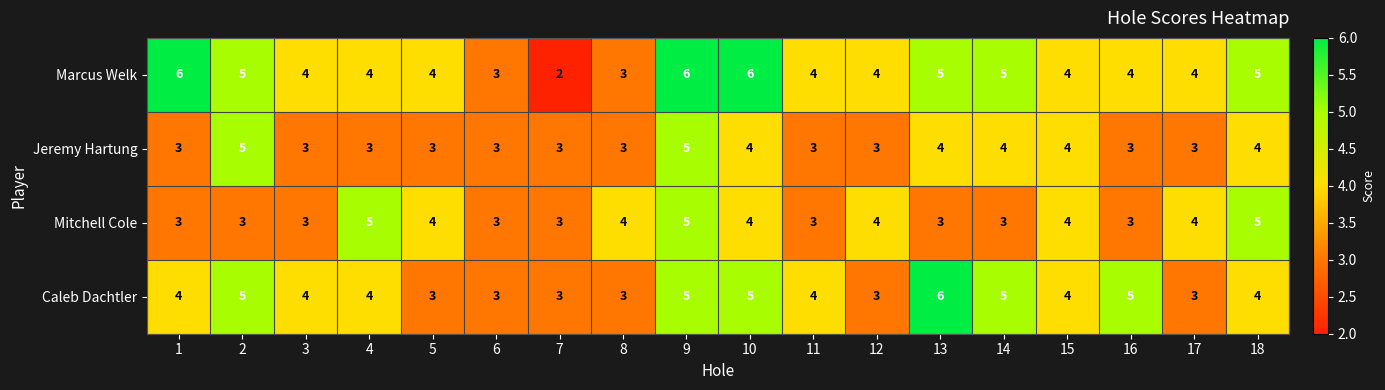

Rank the series by their average value, from lowest to highest.

Jeremy Hartung, Mitchell Cole, Caleb Dachtler, Marcus Welk